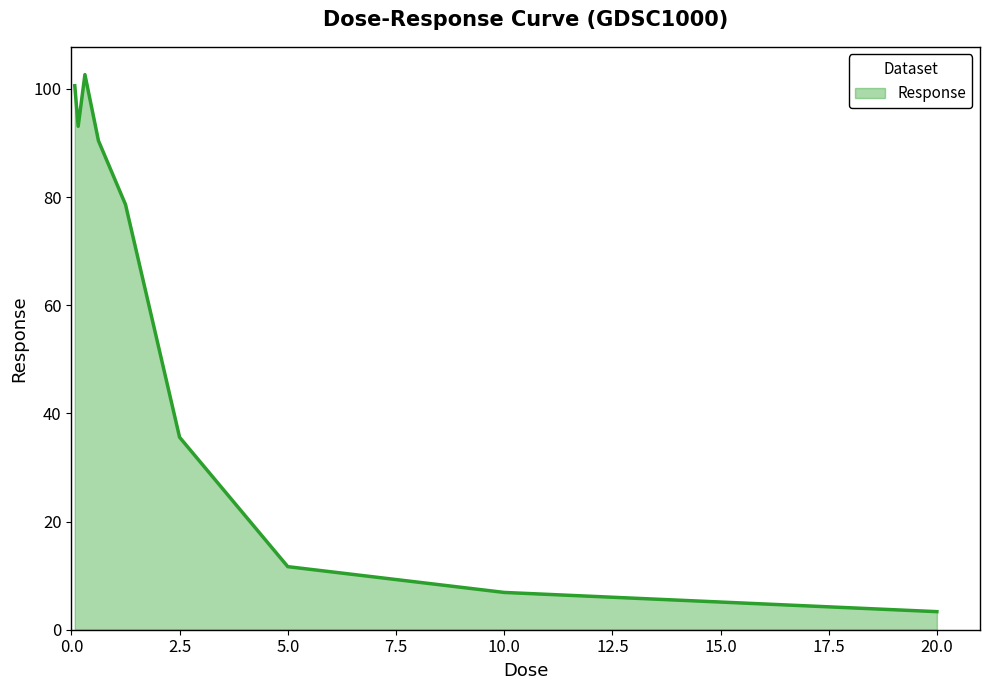

What is the smallest value displayed?

3.3